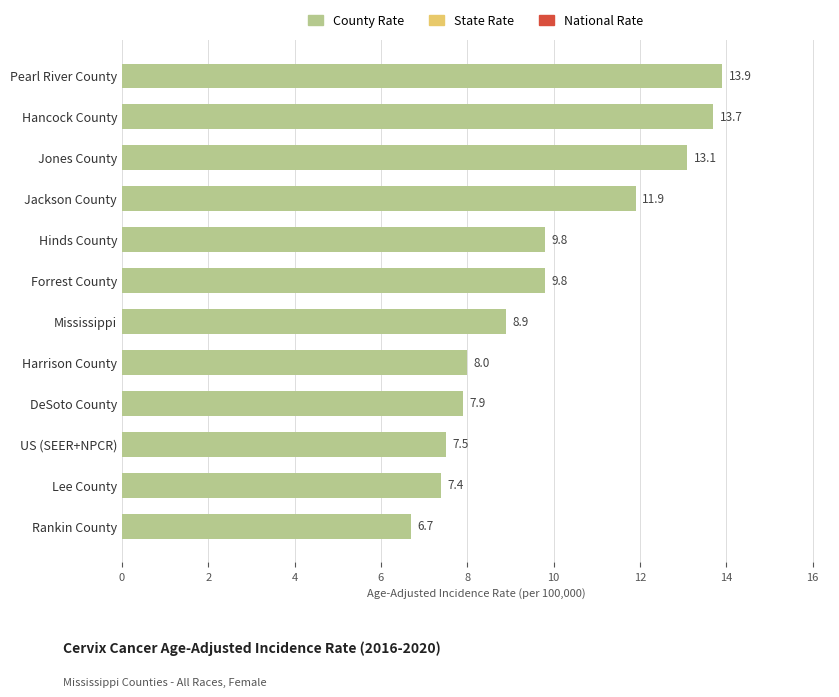

Read the value at Jackson County.

11.9